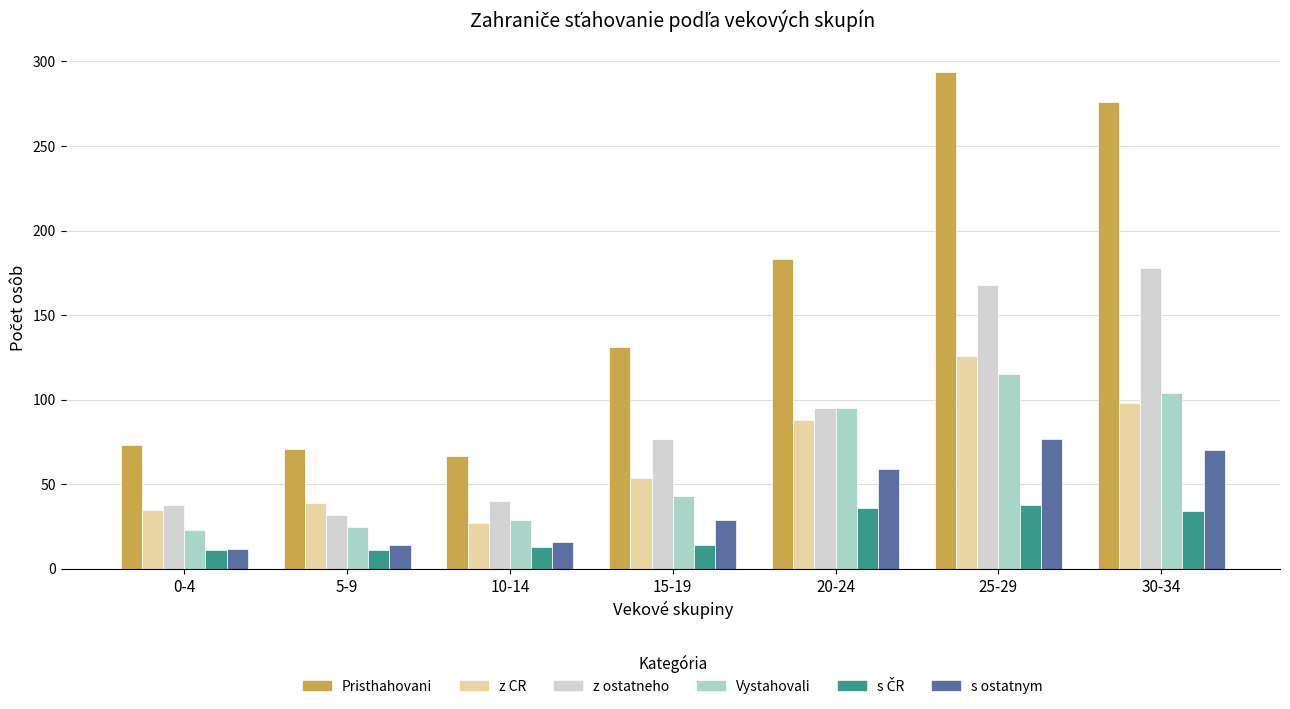

How many bars are there in each group?

6